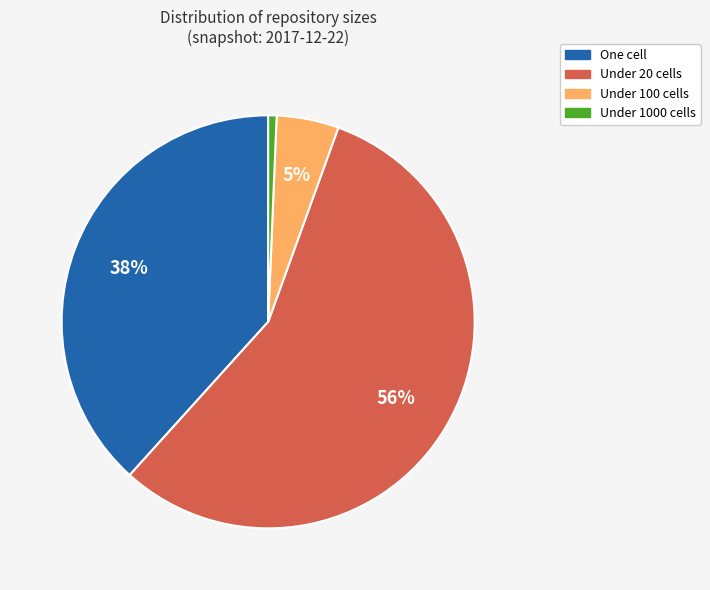

To the nearest percent, what is the average slice percentage?

25%